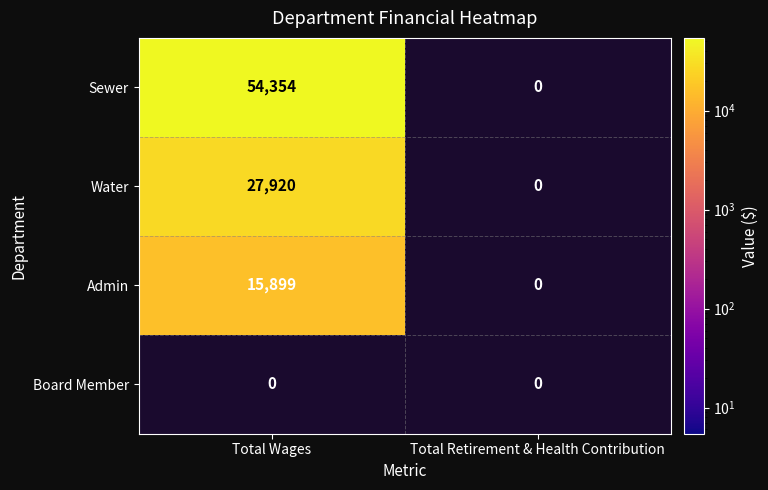

Which series has the largest total across all categories?

Sewer